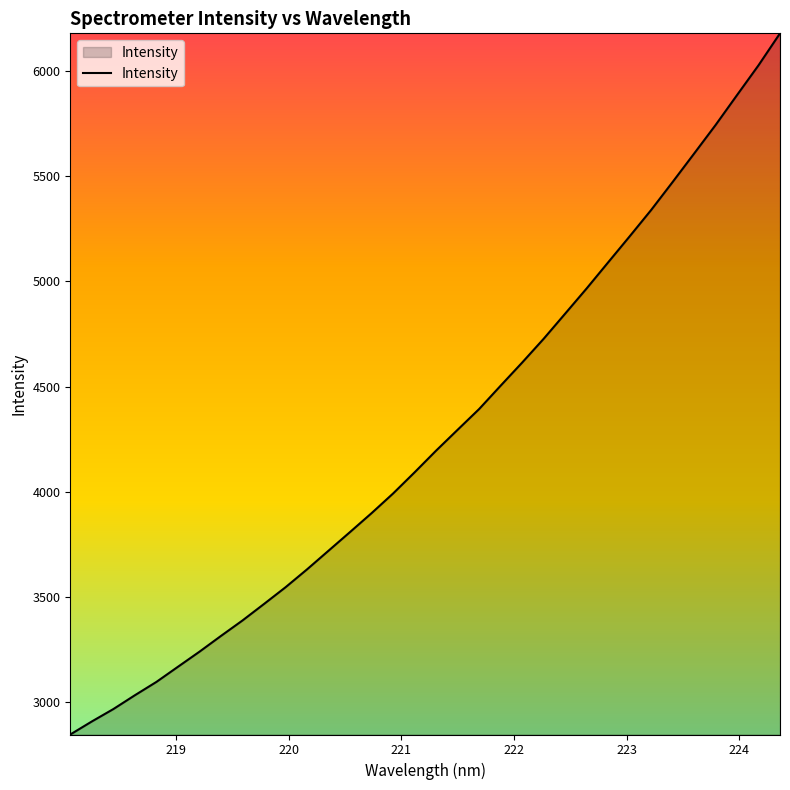

What is the maximum value shown in the chart?

6179.0